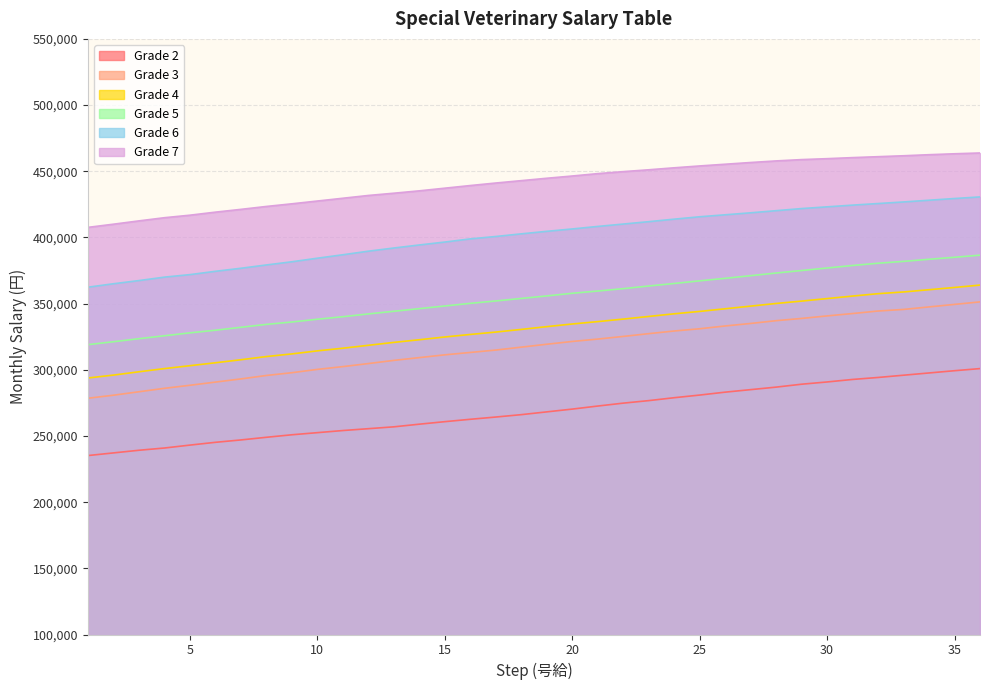

Reading left to right, what are all the values shown in this chart?

Grade 4: 293800	296000	298500	300900	303100	305300	307600	310000	312000	314300	316300	318500	320700	322700	324800	326700	328500	330500	332600	334600	336400	338300	340300	342300	344100	346100	348100	350100	351900	353800	355700	357500	358800	360500	362200	364000
Grade 3: 278500	280800	283400	286000	288300	290700	293100	295700	297800	300300	302400	304700	307100	309200	311300	313100	314900	317100	319300	321400	323200	325200	327300	329300	331000	333100	335000	337100	338800	340700	342500	344400	345600	347500	349400	351300
Grade 5: 319000	321200	323500	325700	327900	329900	332100	334300	336100	338200	340100	342200	344200	346200	348200	350200	352000	353900	355800	357800	359500	361300	363300	365200	367200	369100	371100	373100	375000	376900	378800	380500	381900	383500	385000	386600
Grade 6: 362400	365000	367400	370000	371900	374400	376700	379200	381600	384300	386900	389600	392000	394300	396500	398900	400700	402700	404600	406400	408300	410100	411900	413800	415600	417100	418600	420200	421800	423100	424400	425600	426800	428100	429400	430600
Grade 2: 235200	237200	239200	240900	243100	245200	247000	249000	250900	252500	254100	255500	256900	258900	260800	262600	264300	266100	268200	270300	272600	274800	276700	278900	280900	283100	285000	286900	289100	290800	292700	294200	295900	297600	299300	300900
Grade 7: 407600	410000	412500	414900	416800	419100	421200	423400	425400	427500	429600	431700	433400	435200	437200	439200	441100	442900	444700	446400	448200	449700	451100	452600	454000	455300	456600	457800	458800	459500	460300	461000	461700	462500	463200	463800